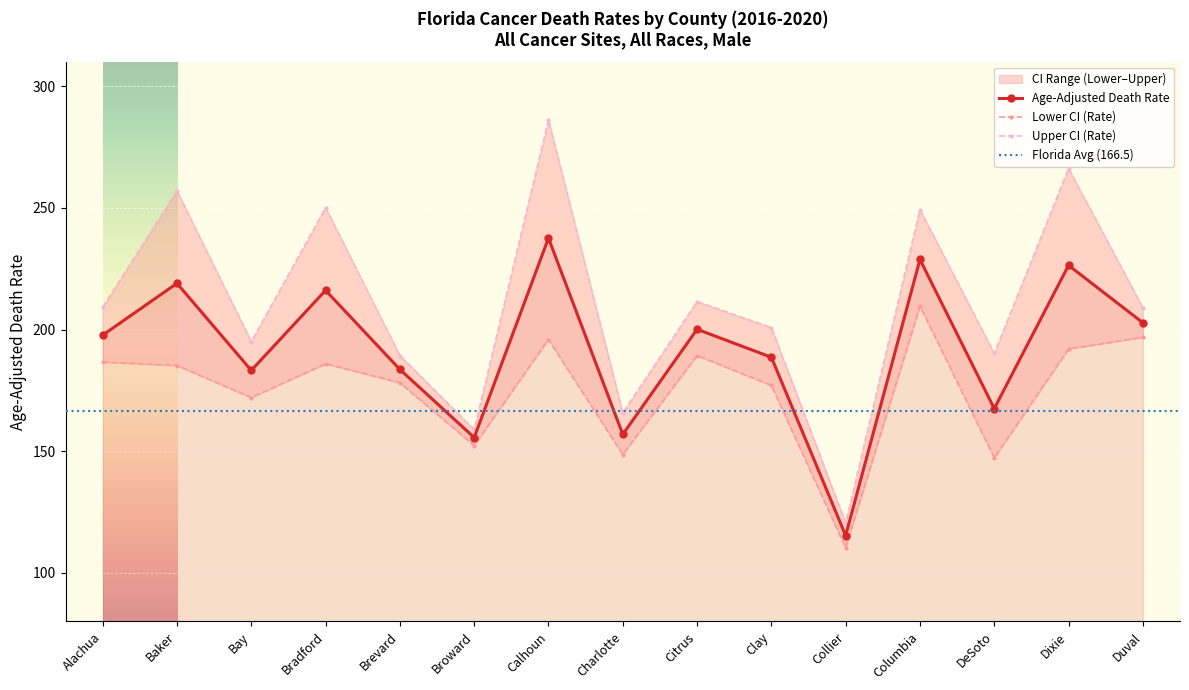

List the labels in order of Upper CI (Rate) value, largest first.

Calhoun, Dixie, Baker, Bradford, Columbia, Citrus, Alachua, Duval, Clay, Bay, DeSoto, Brevard, Charlotte, Broward, Collier